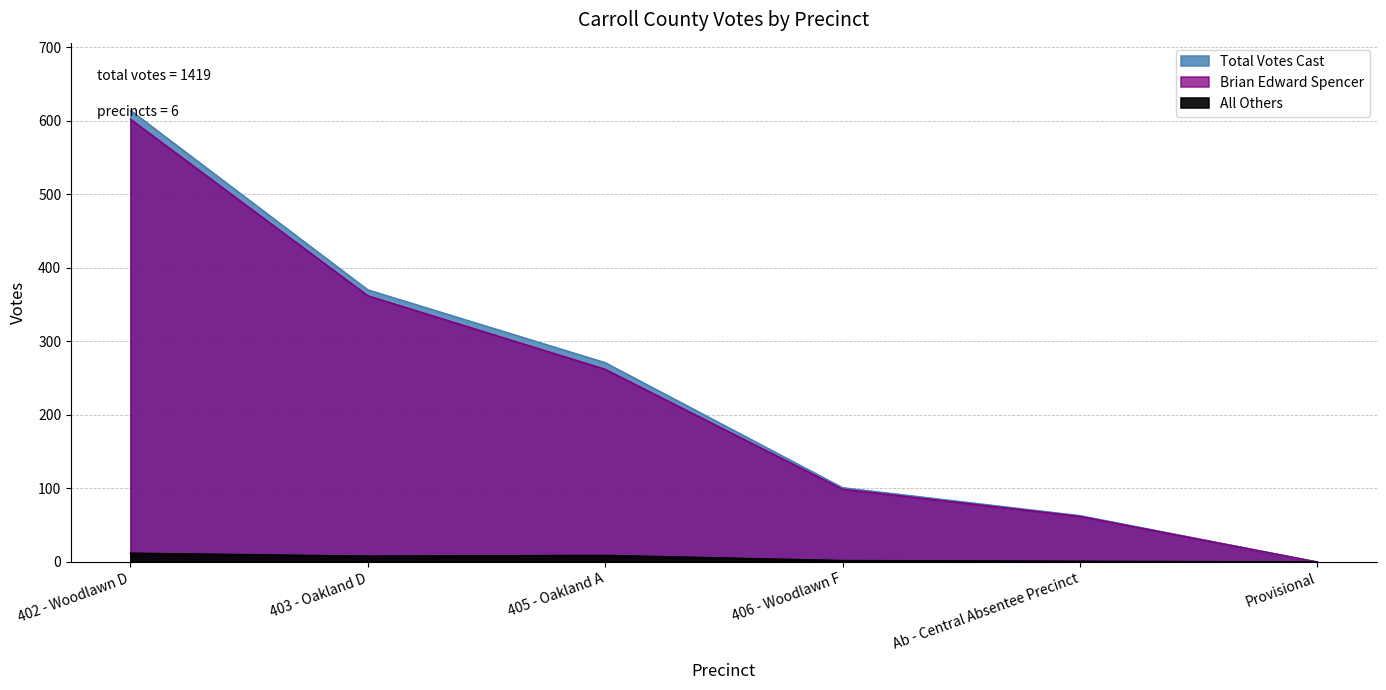

At which label does Total Votes Cast first exceed 271?

402 - Woodlawn D